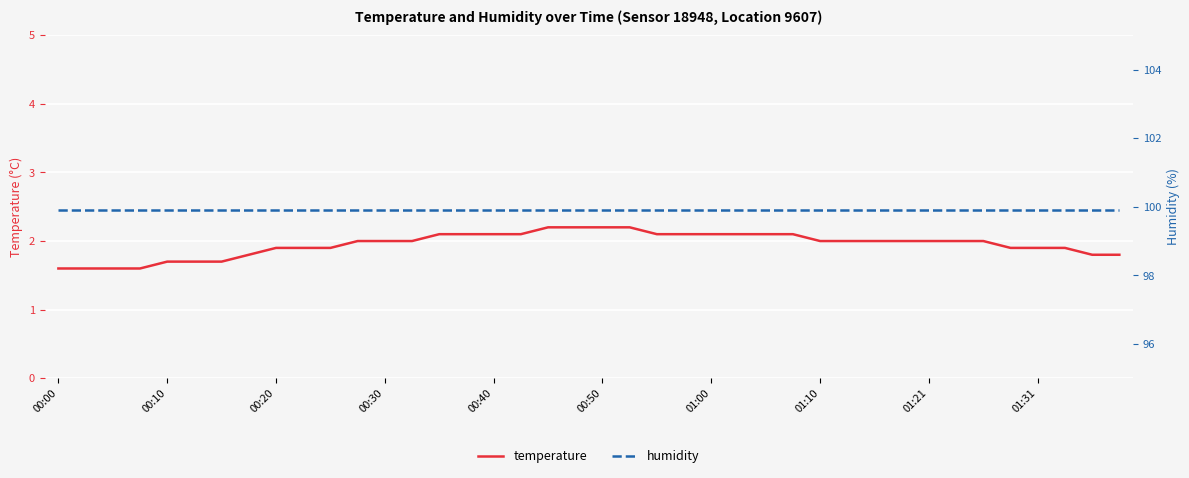

What is the maximum value shown in the chart?

99.9